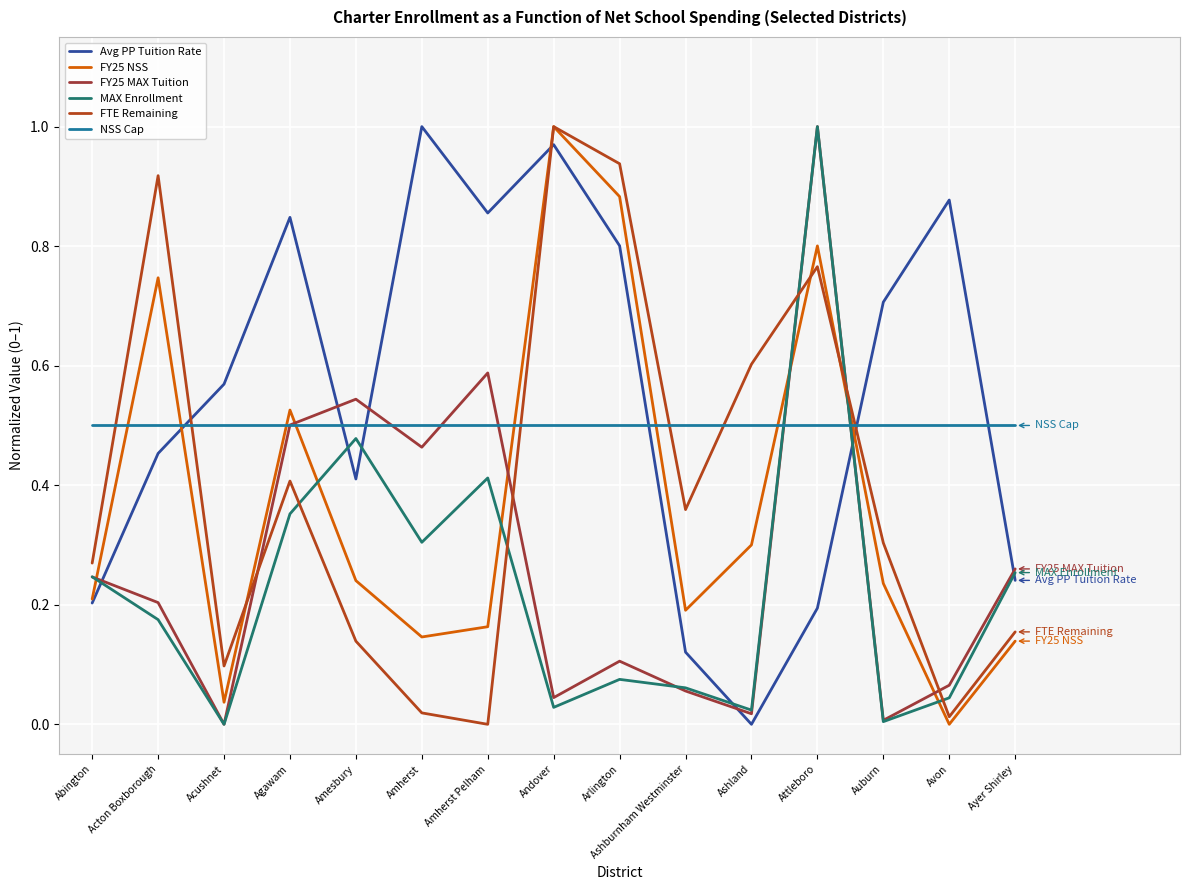

Between which two adjacent categories do Avg PP Tuition Rate and FY25 MAX Tuition first intersect?

Abington and Acton Boxborough